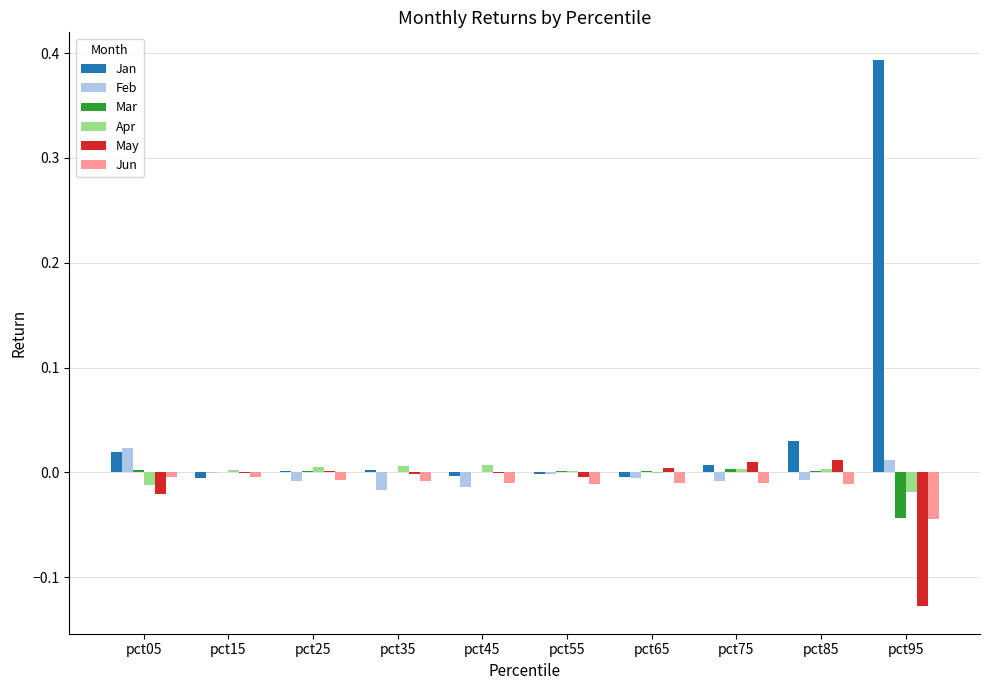

At which category is the sum across all series the highest?

pct95